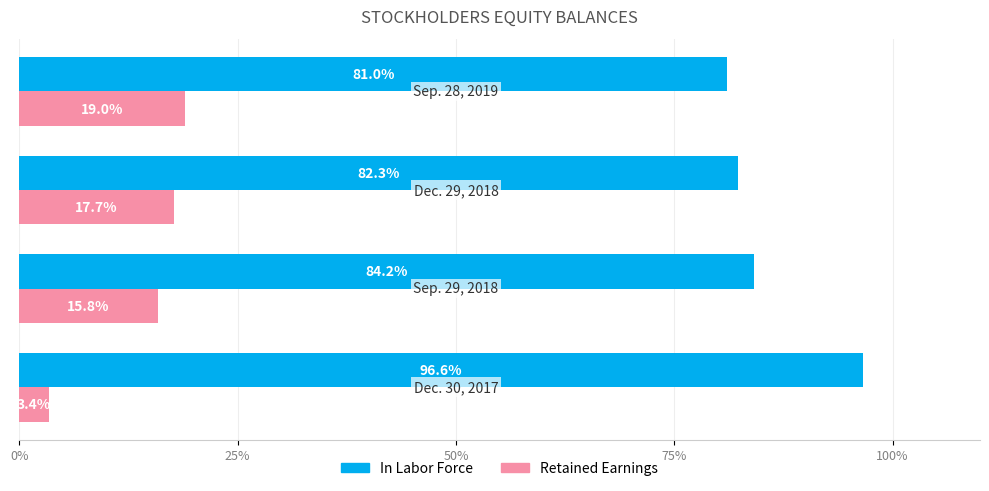

What is the average value of the Retained Earnings series?

14.0